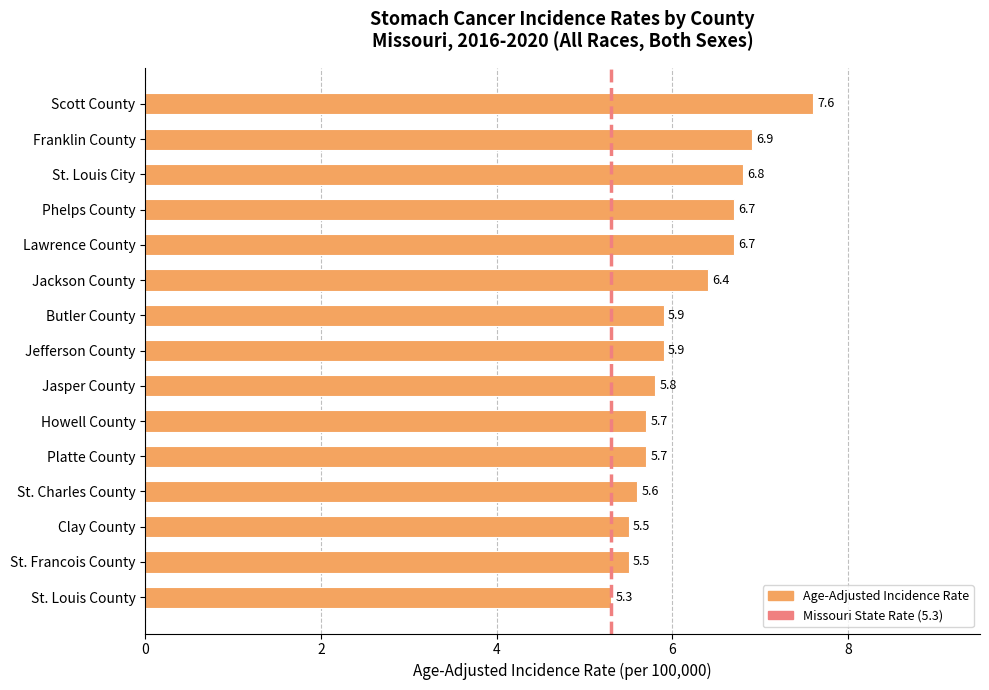

What is the change in value from St. Louis City to Butler County?

-0.9